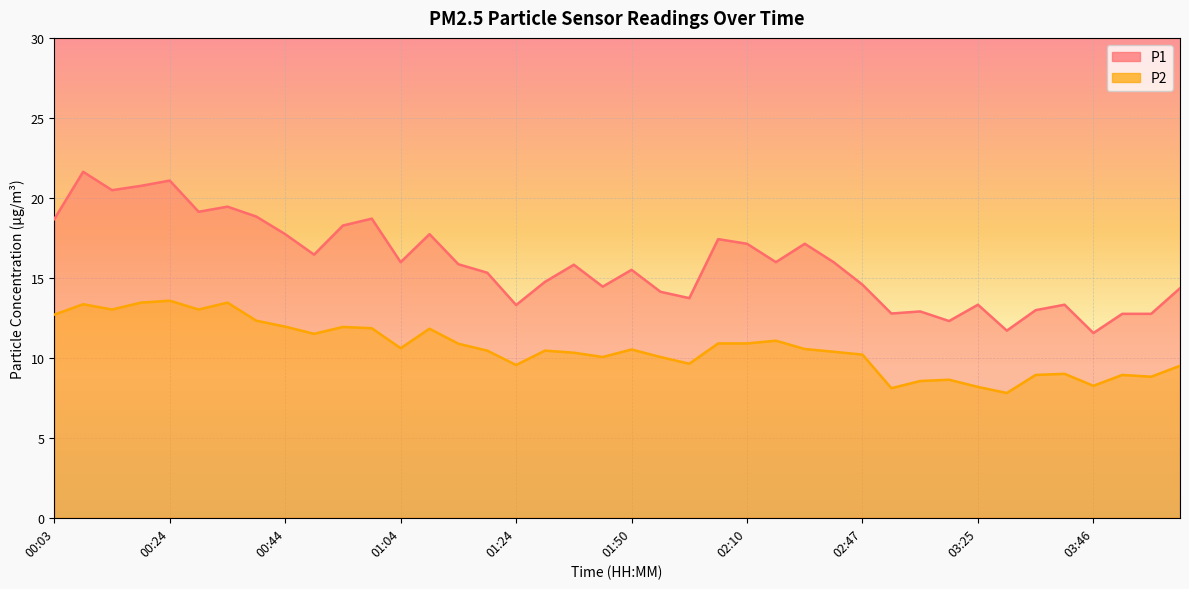

At which label does P2 first exceed 10?

00:03